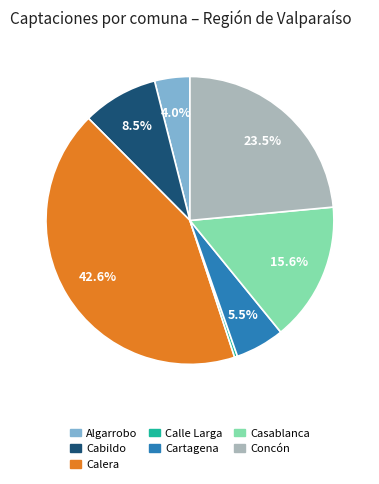

Which slice is the smallest?

Calle Larga